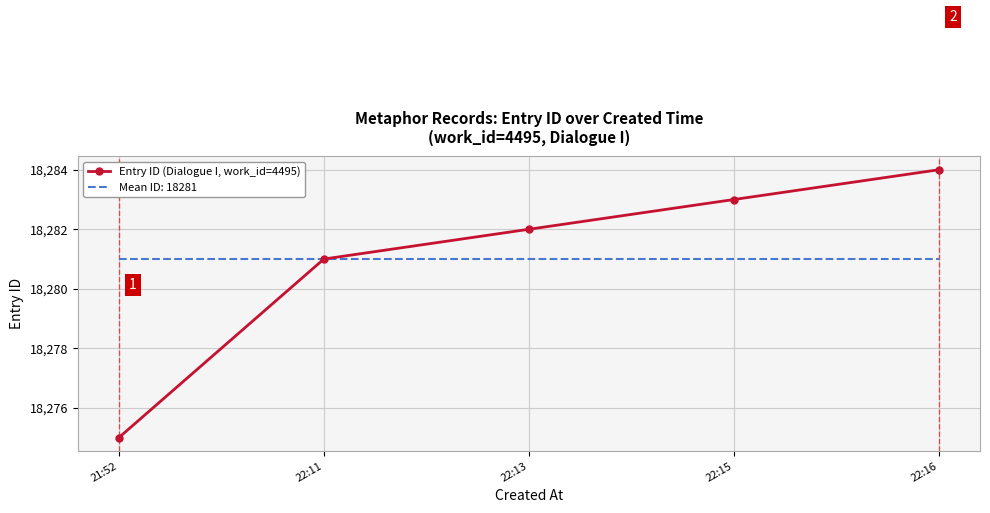

At which category does the chart reach its minimum across all series?

21:52